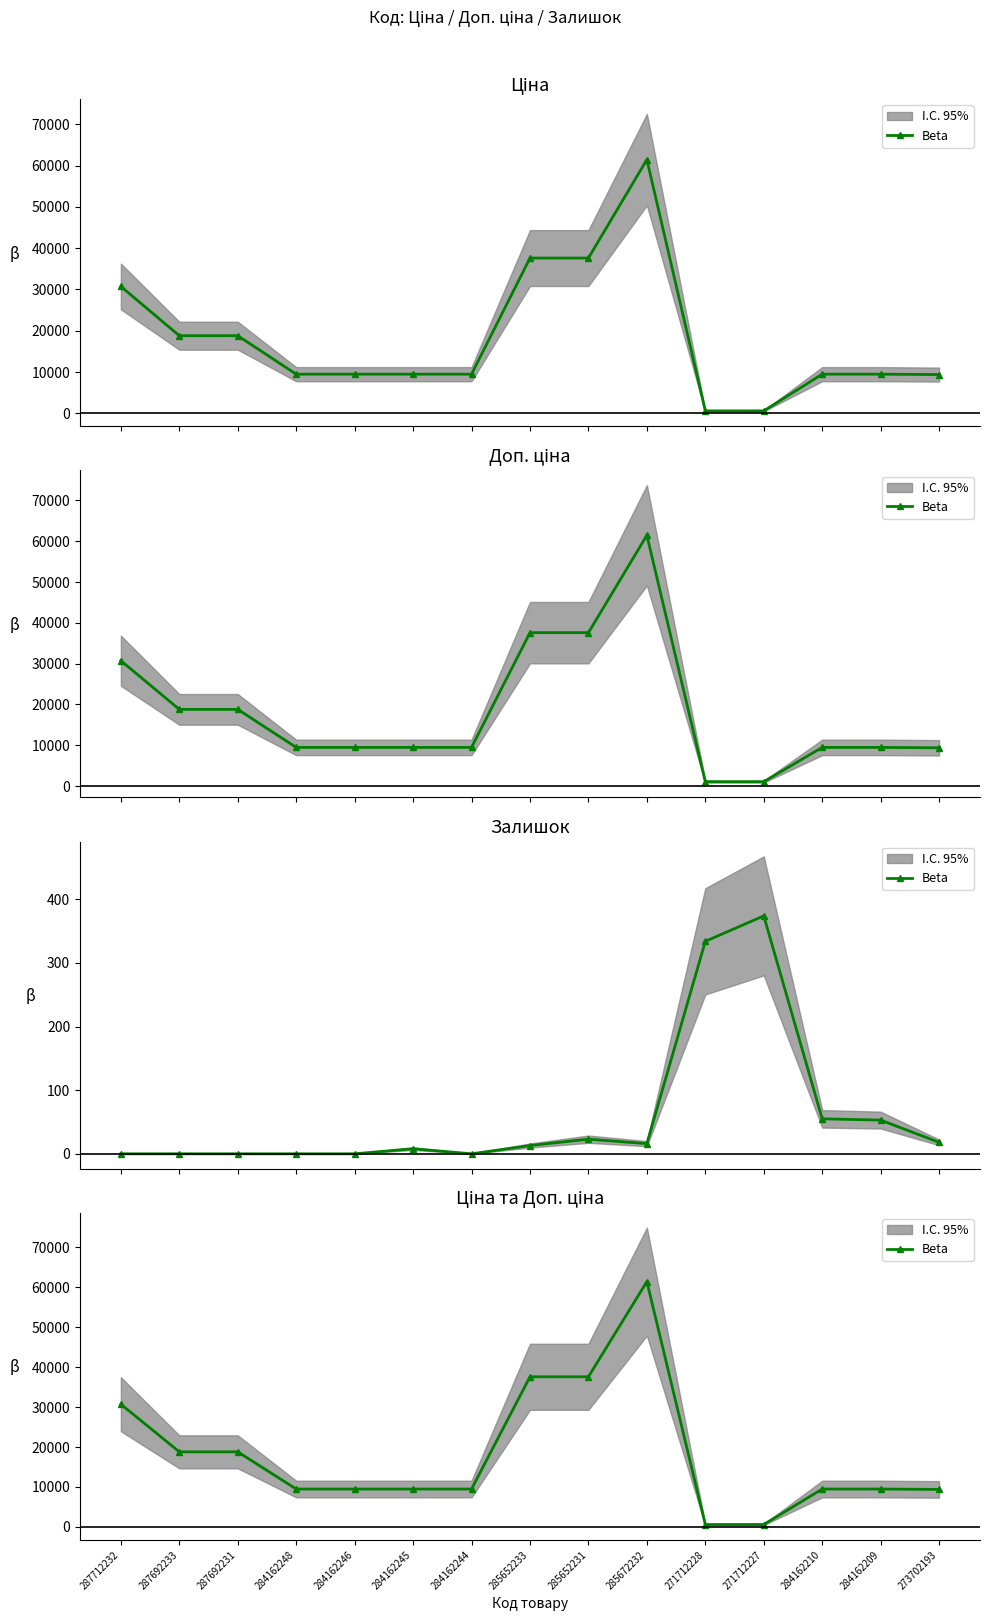

What is the difference between the values at 285652233 and 284162209?

28113.6